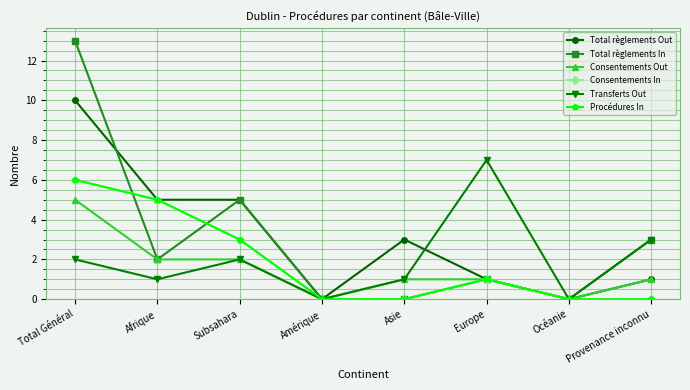

Is this an area chart (filled region under the line)?

No